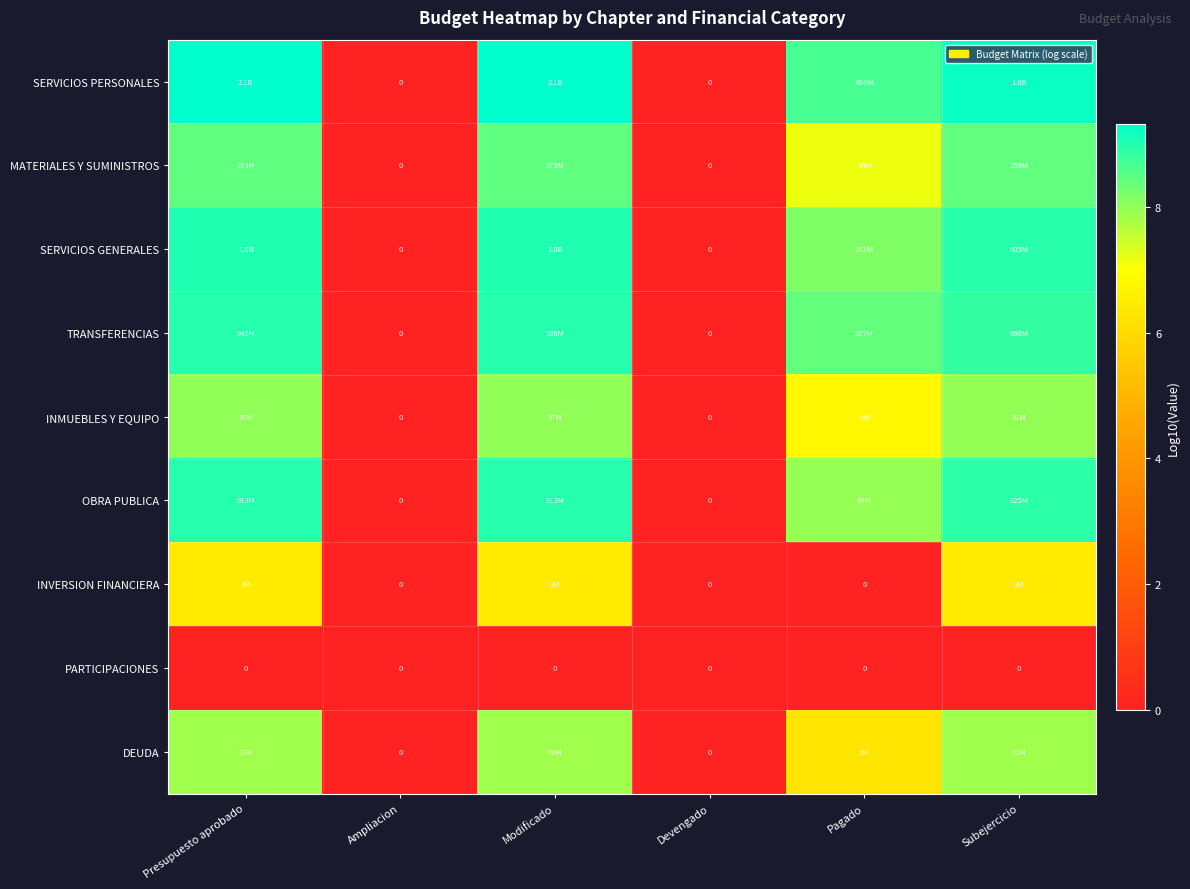

What is the sum of all INVERSION FINANCIERA values?

19.3